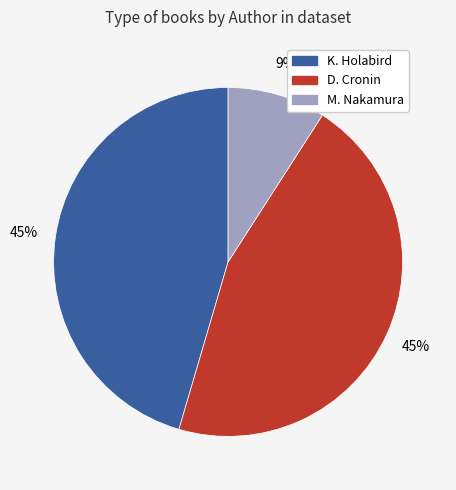

Is there any slice that represents more than half of the pie?

No